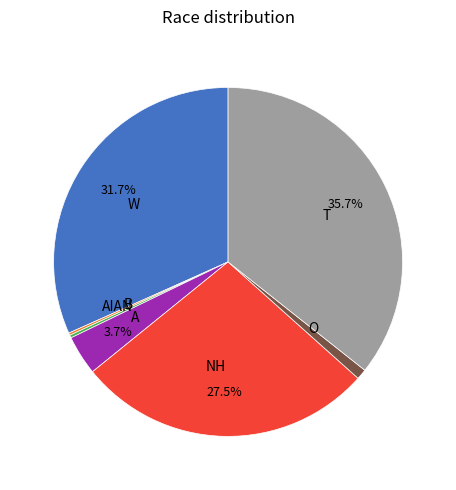

What portion of the pie excludes T?

64.3%